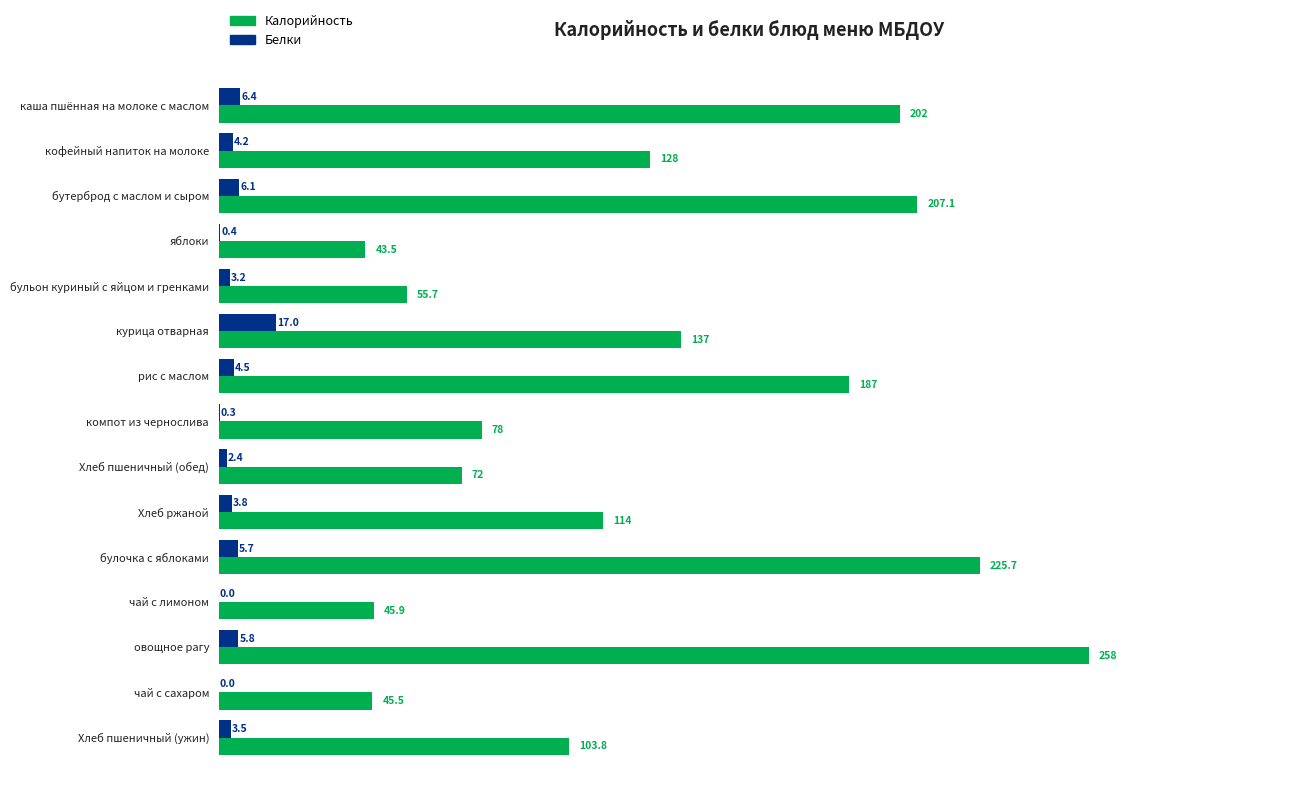

Which category has the highest value across all series?

овощное рагу